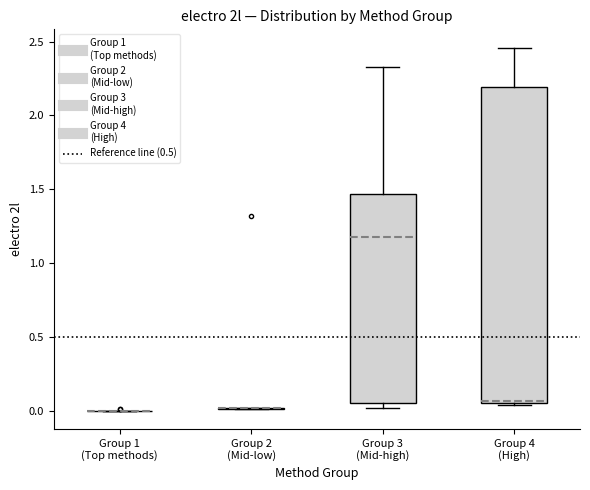

Reading left to right, transcribe this box plot: for each box, give where its median line is, the range the box spans, and where its two whiskers end, as read against the y-axis. The values are not printed on the chart, so give them approximately, as read against the axis.

Group 1 (Top methods): box collapsed to a line at 0.00, whiskers 0.00 to 0.00
Group 2 (Mid-low): box collapsed to a line at 0.00, whiskers 0.00 to 0.00
Group 3 (Mid-high): median 1.20, box 0.05 to 1.45, whiskers 0.00 to 2.35
Group 4 (High): median 0.05, box 0.05 to 2.20, whiskers 0.05 to 2.45